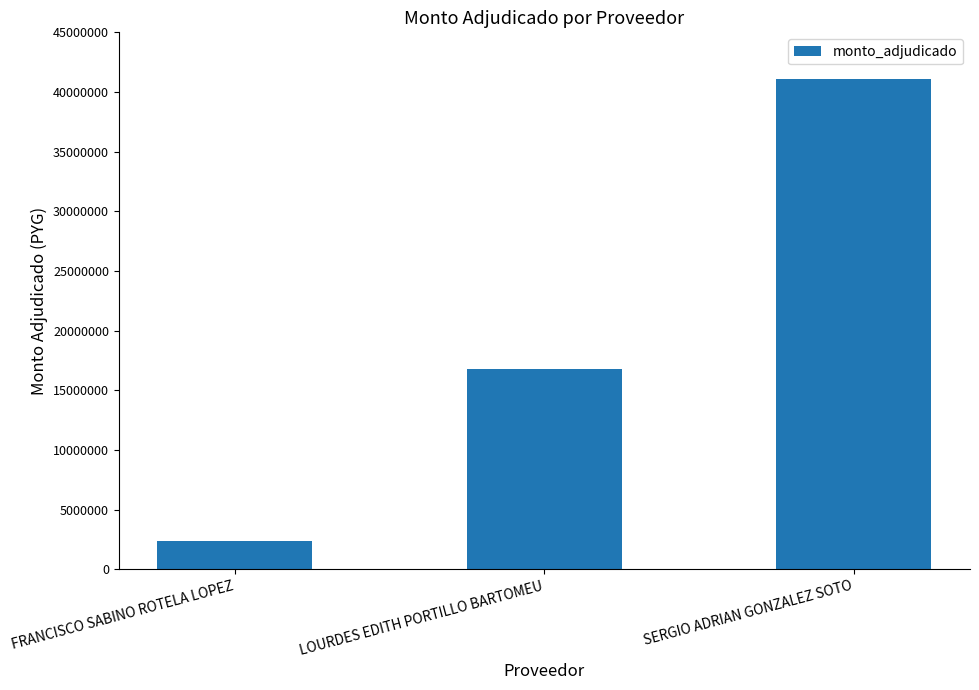

Reading left to right, list all the values displayed in this chart.

FRANCISCO SABINO ROTELA LOPEZ=2375000	LOURDES EDITH PORTILLO BARTOMEU=16800000	SERGIO ADRIAN GONZALEZ SOTO=41118000